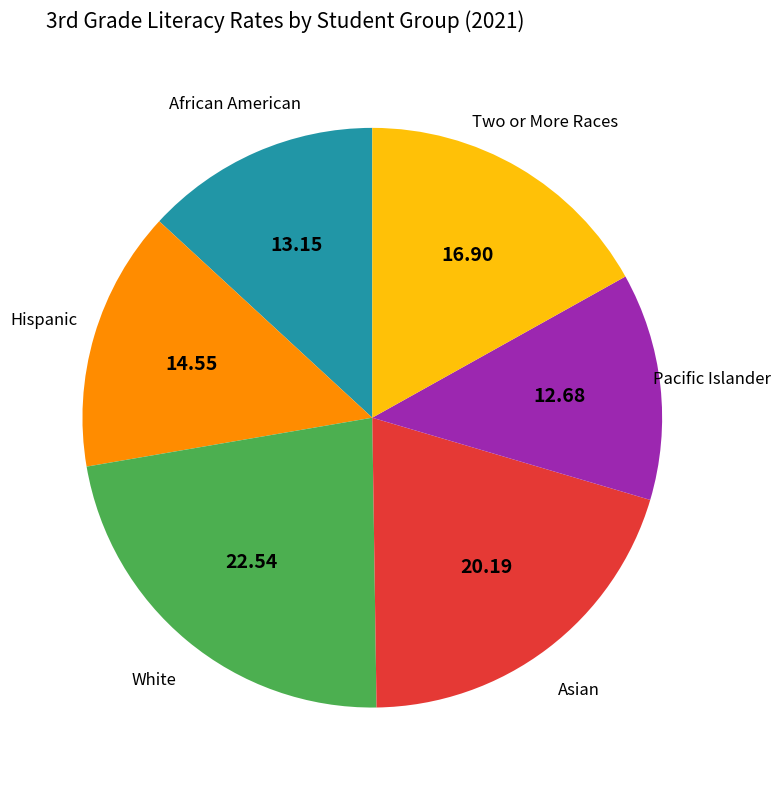

Does any single category account for the majority?

No